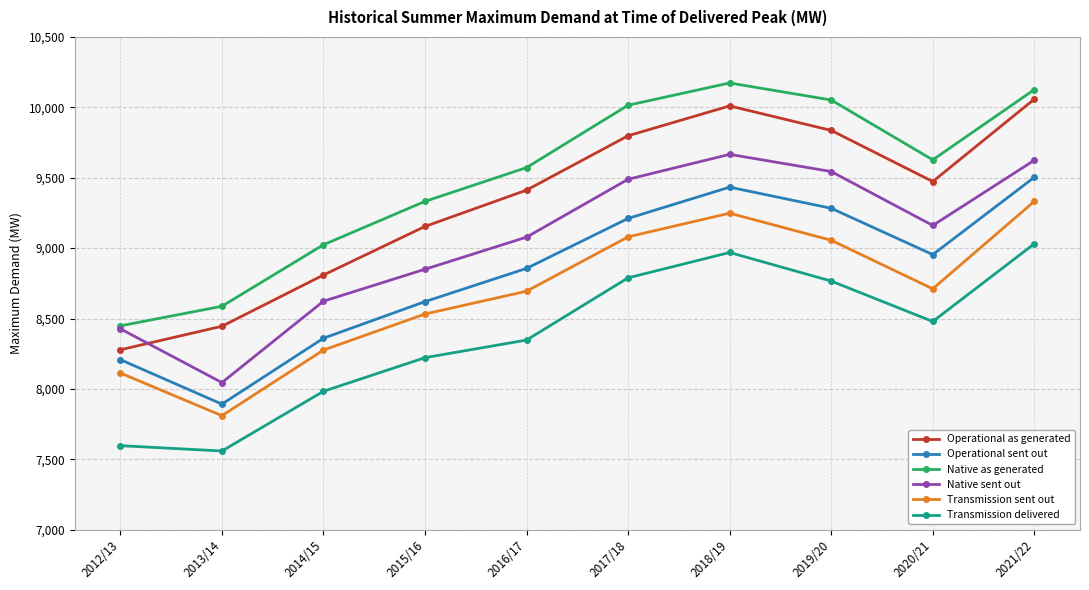

True or false: Native as generated has a value of 4858 at 2015/16.

False